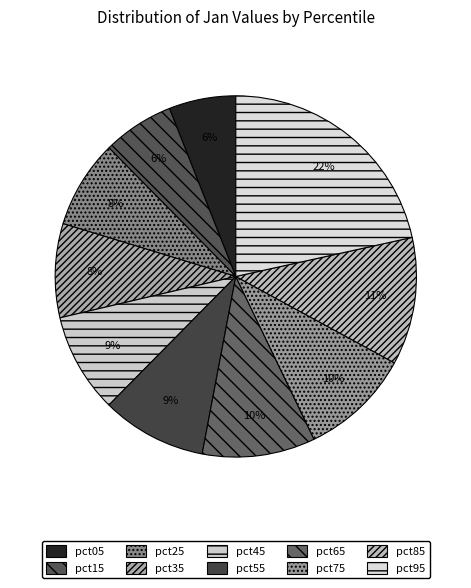

What percentage is the pct55 slice, to the nearest percent?

9%